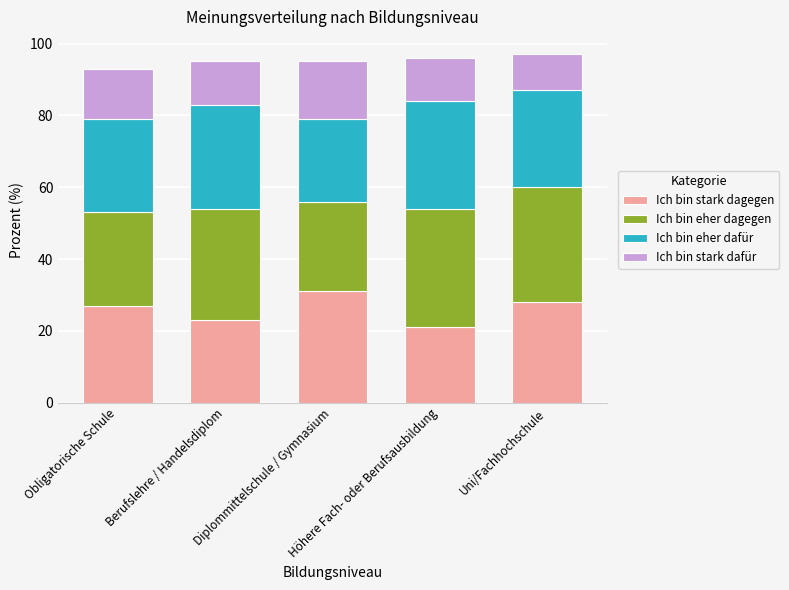

What is the sum of all Ich bin stark dagegen values?

130